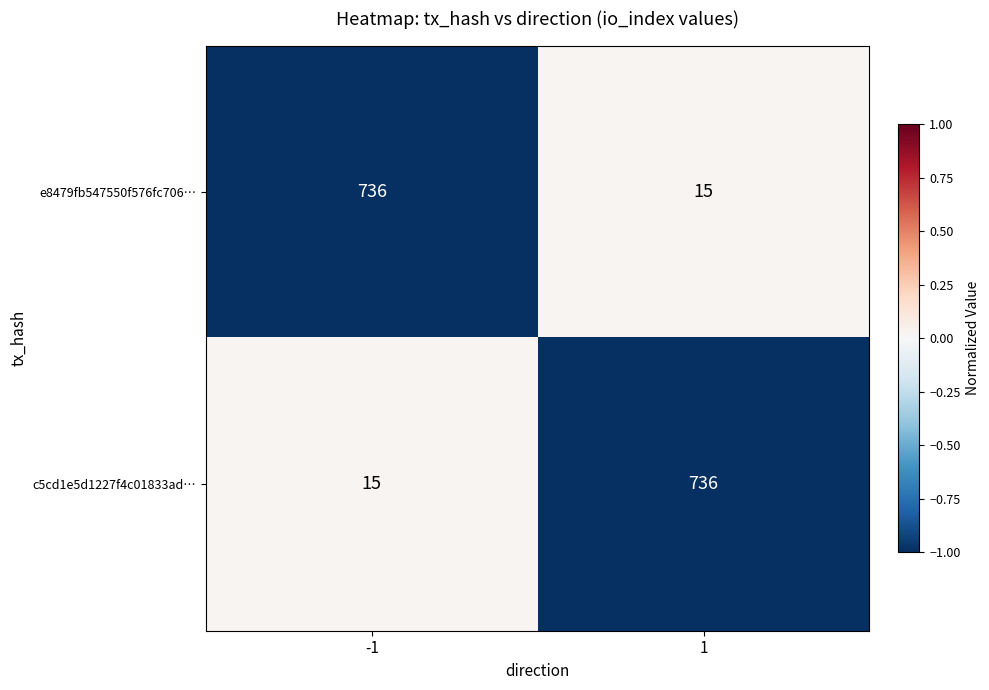

What is the total value across all series at -1?

751